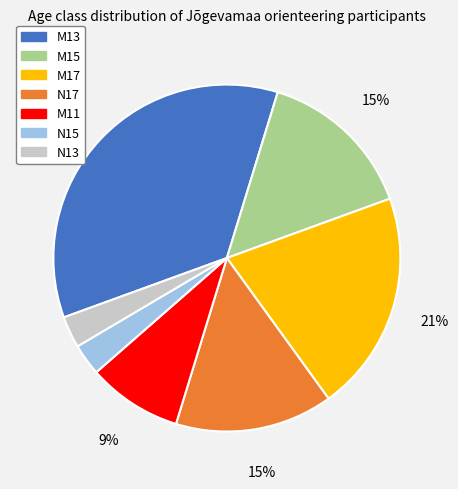

Does M13 represent more than half of the total?

No